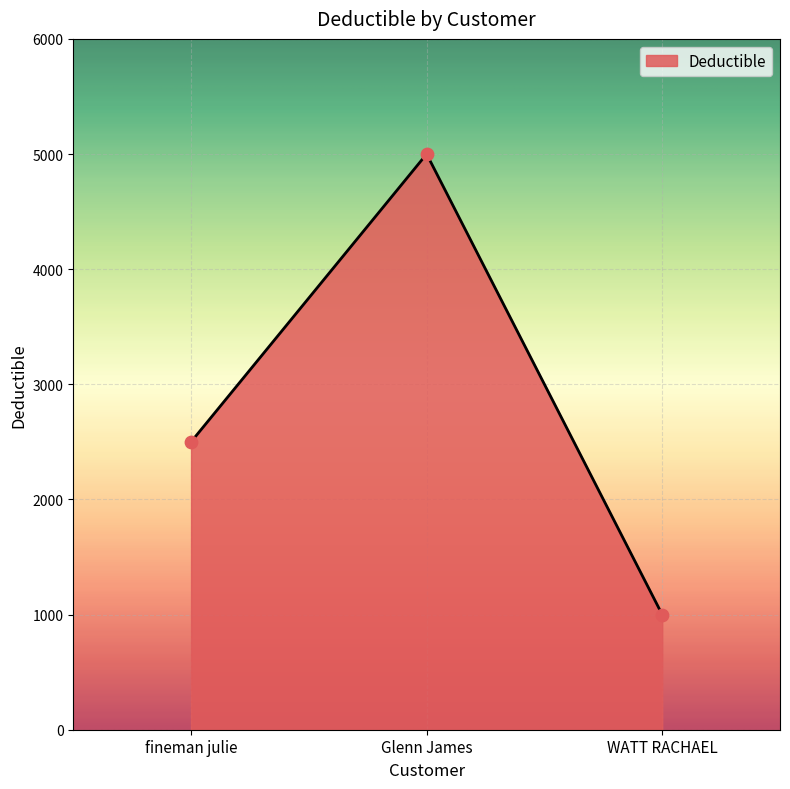

Which has a higher value, WATT RACHAEL or Glenn James?

Glenn James